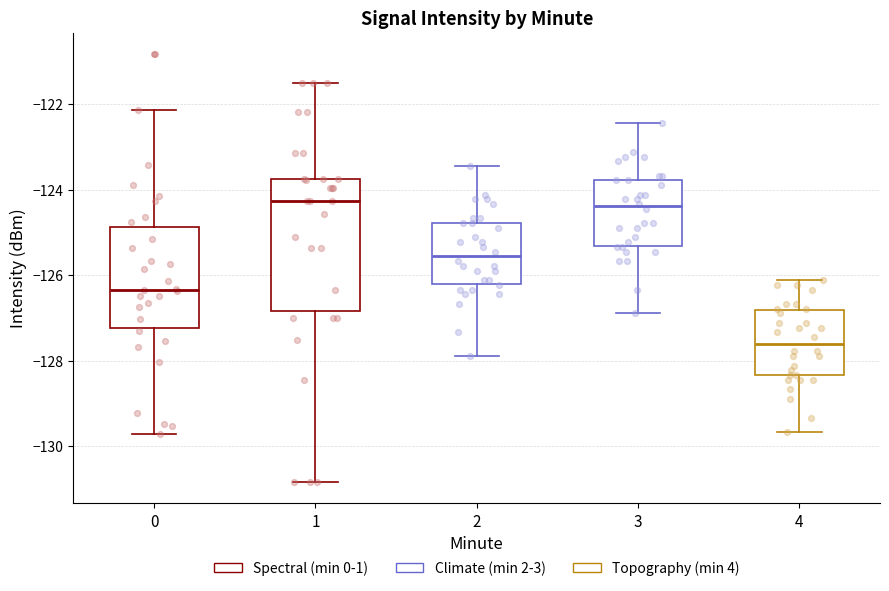

Comparing the boxes themselves (not the whiskers), which one is the tallest?

1